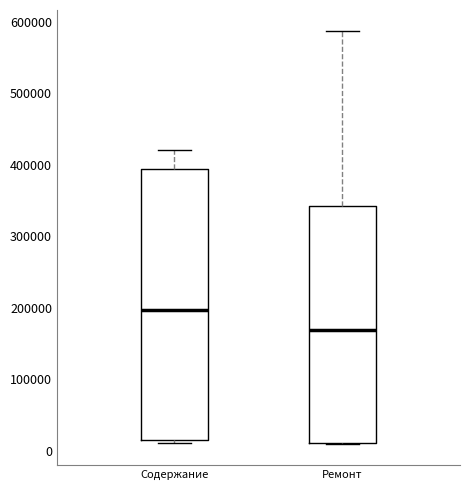

Which box has the lowest median line?

Ремонт